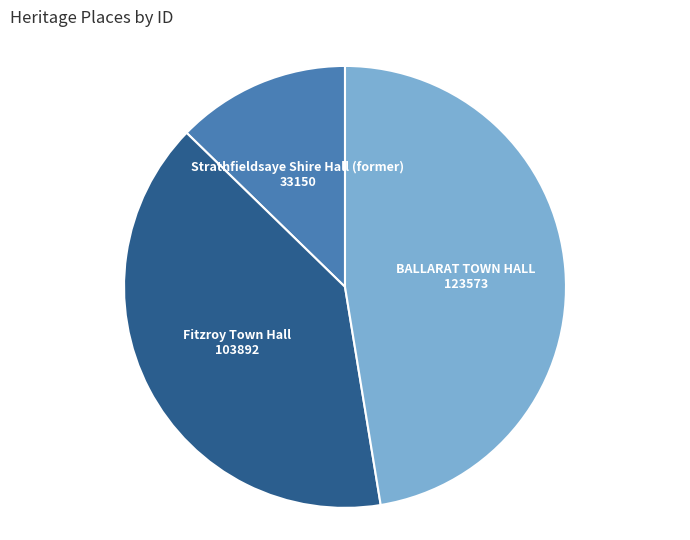

Which category has the biggest portion of the pie?

BALLARAT TOWN HALL